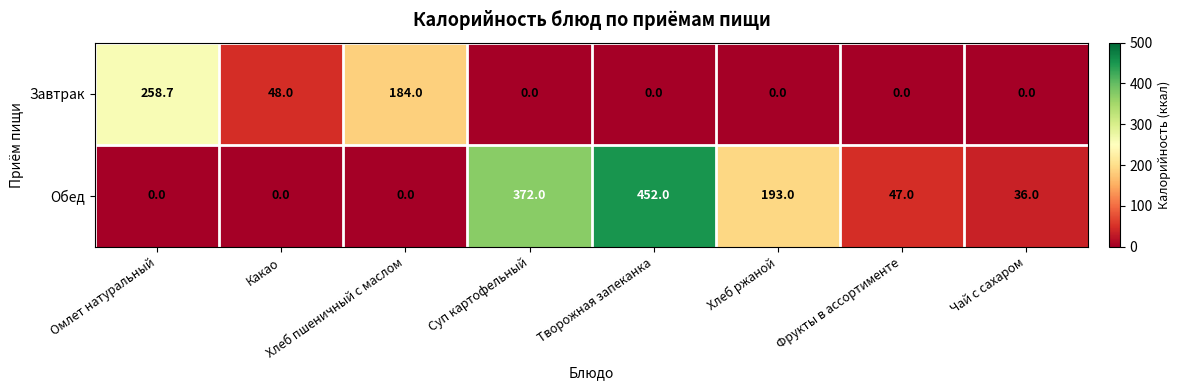

The value of Обед at Хлеб ржаной is 87.4. True or false?

False